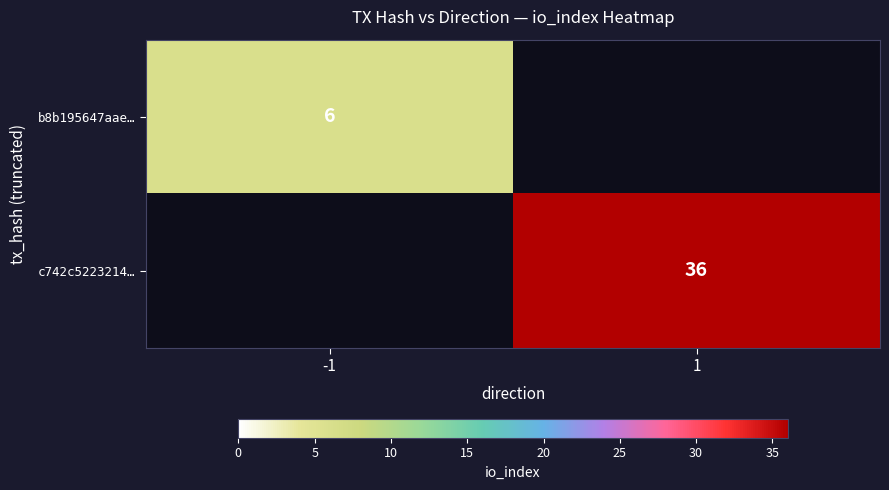

Is the value of b8b195647aae… at -1 greater than the value of c742c5223214… at 1?

No